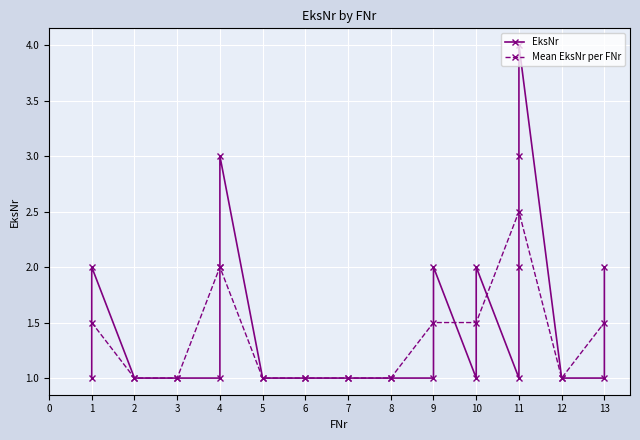

How many values are between 1 and 2?

19